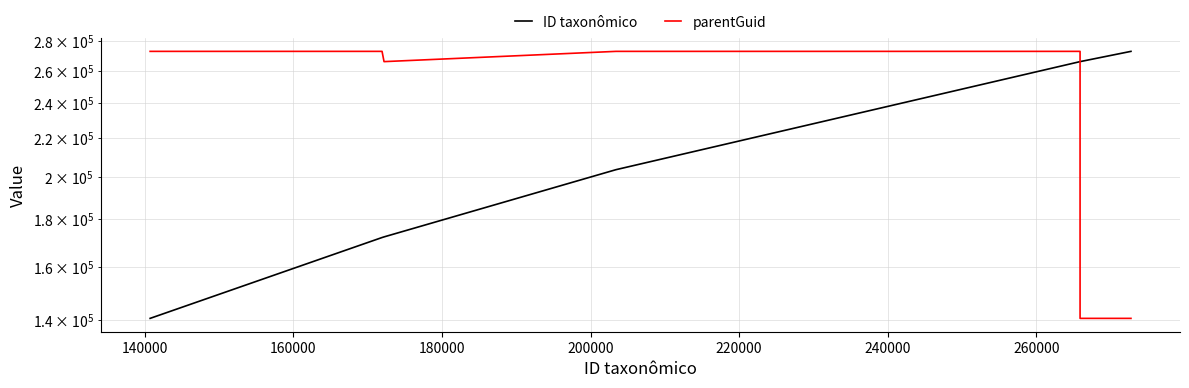

Which series changed the most between 240000 and 260000?

ID taxonômico